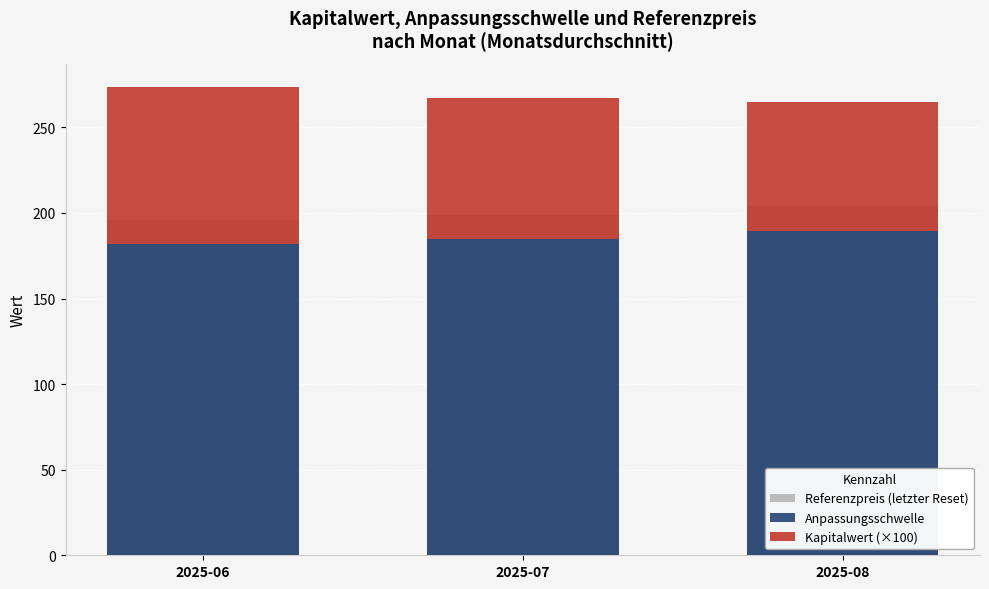

What is the highest value of the Anpassungsschwelle series?

189.6